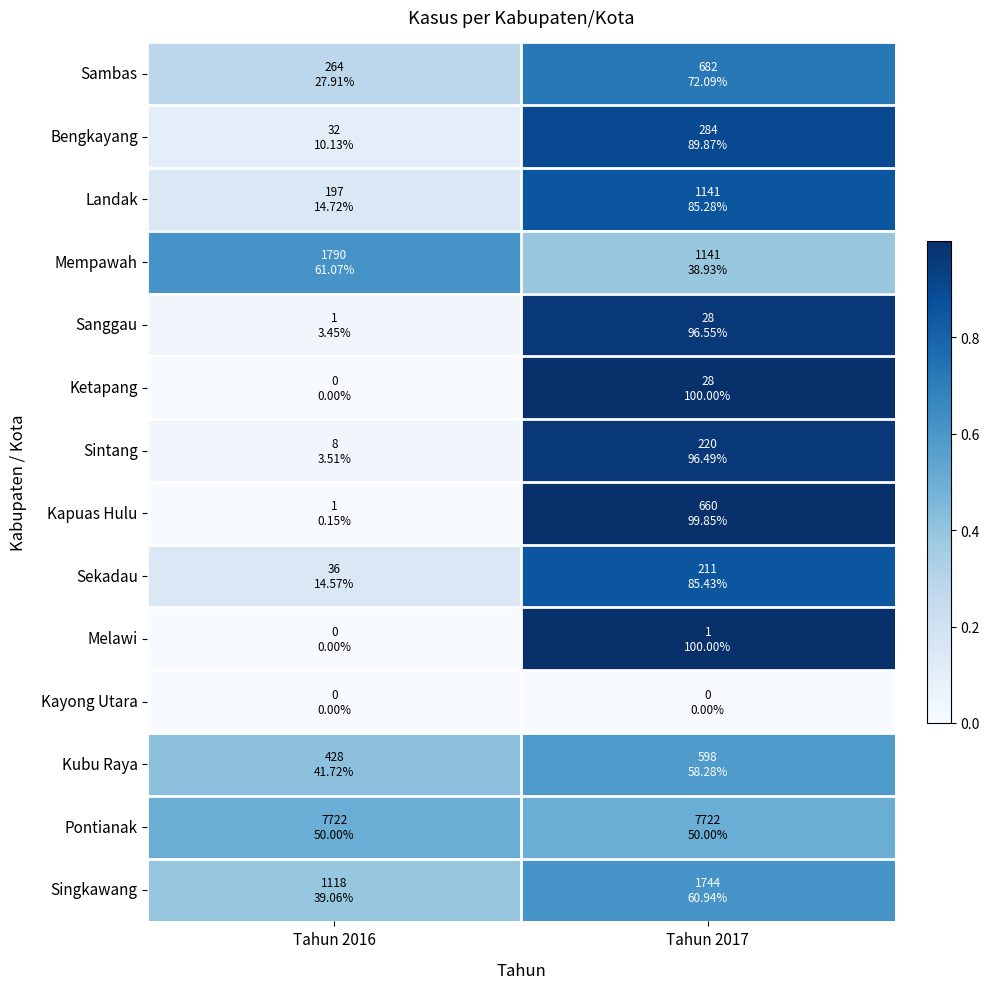

What is the difference between the highest and lowest values at Tahun 2017?

1.0